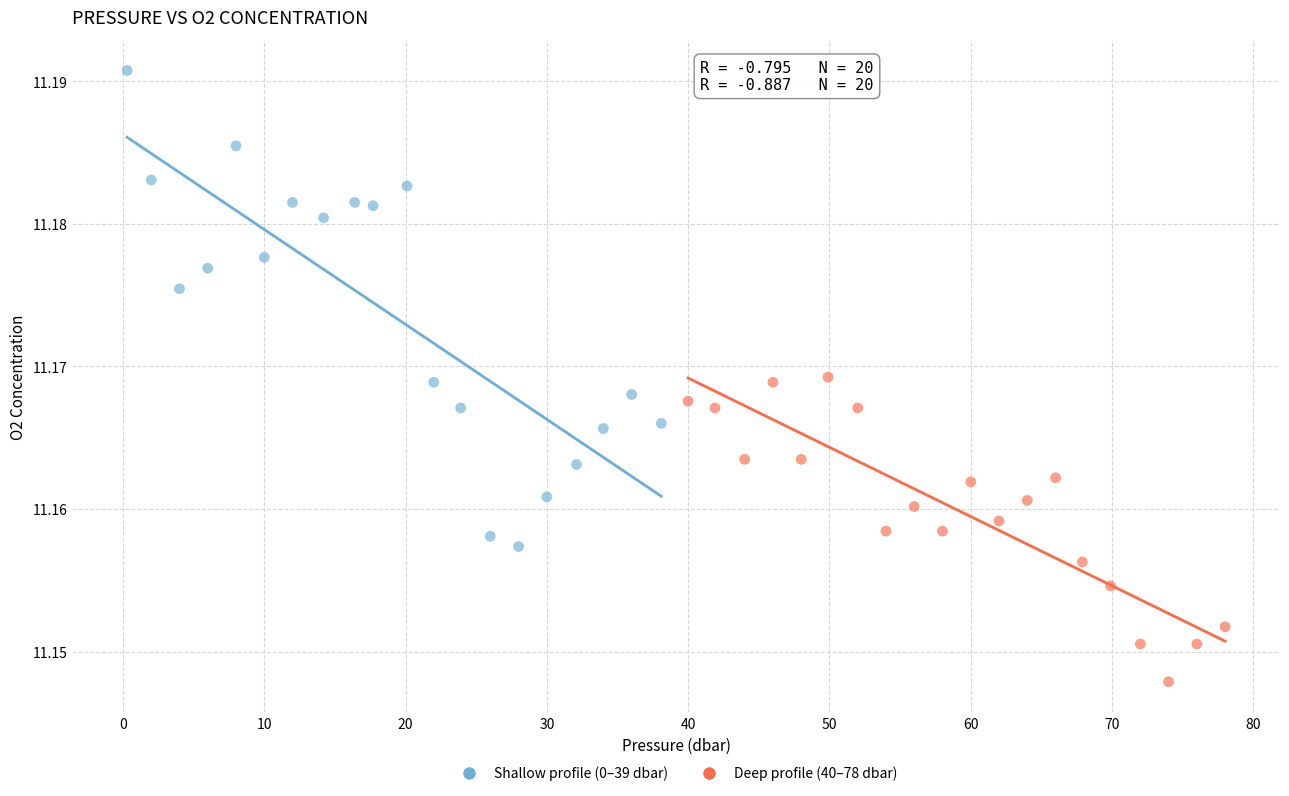

Which series reaches the maximum Y coordinate?

Shallow profile (0–39 dbar)